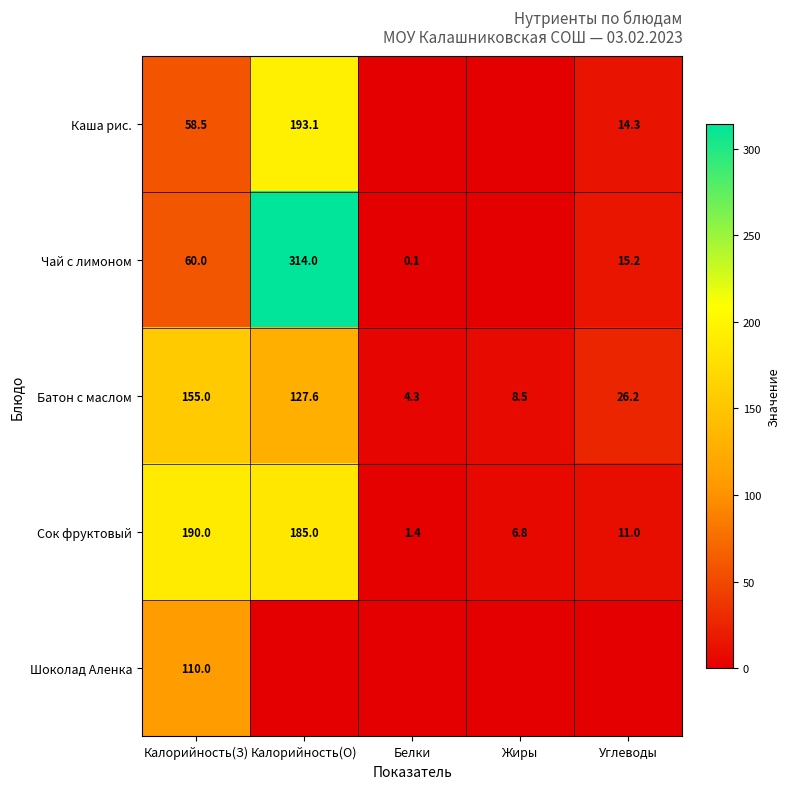

What is the total value across all series at Калорийность(З)?

573.5